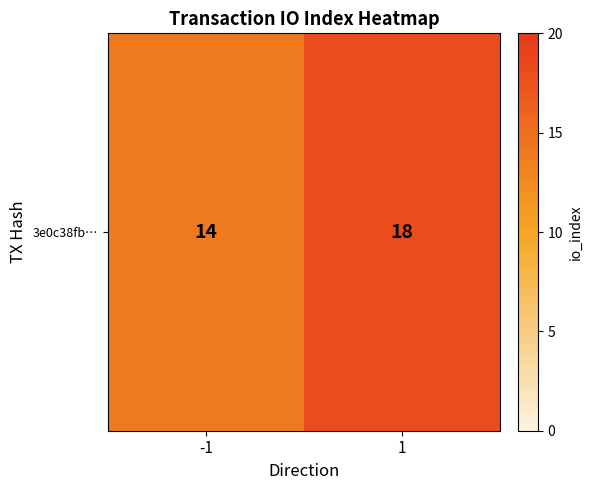

Reading left to right, list all the values displayed in this chart.

14	18